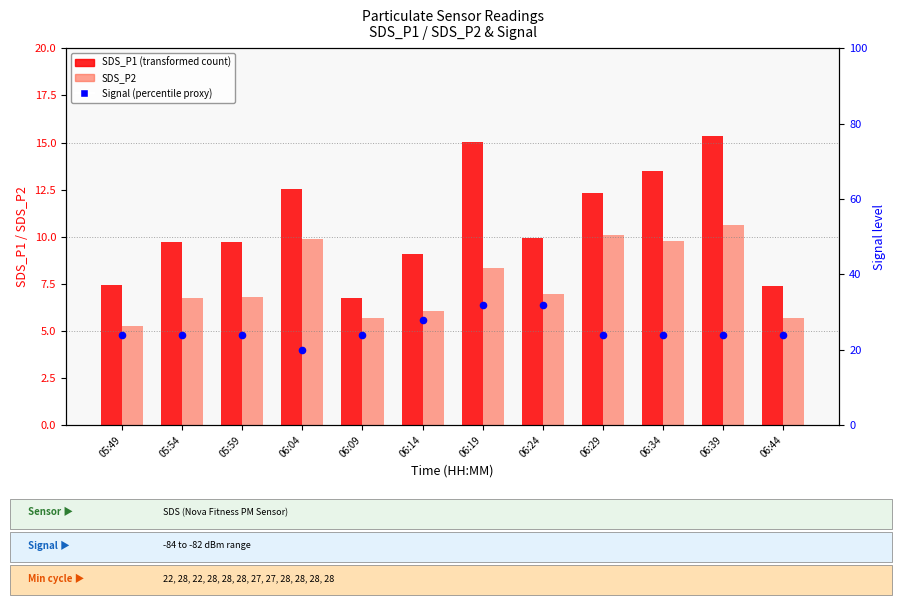

At which category is the sum across all series the highest?

06:19